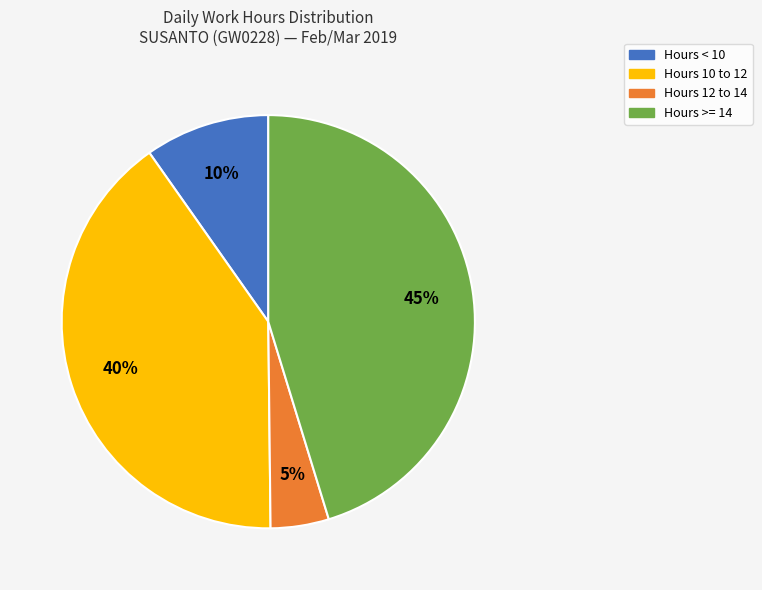

Does any single category account for the majority?

No